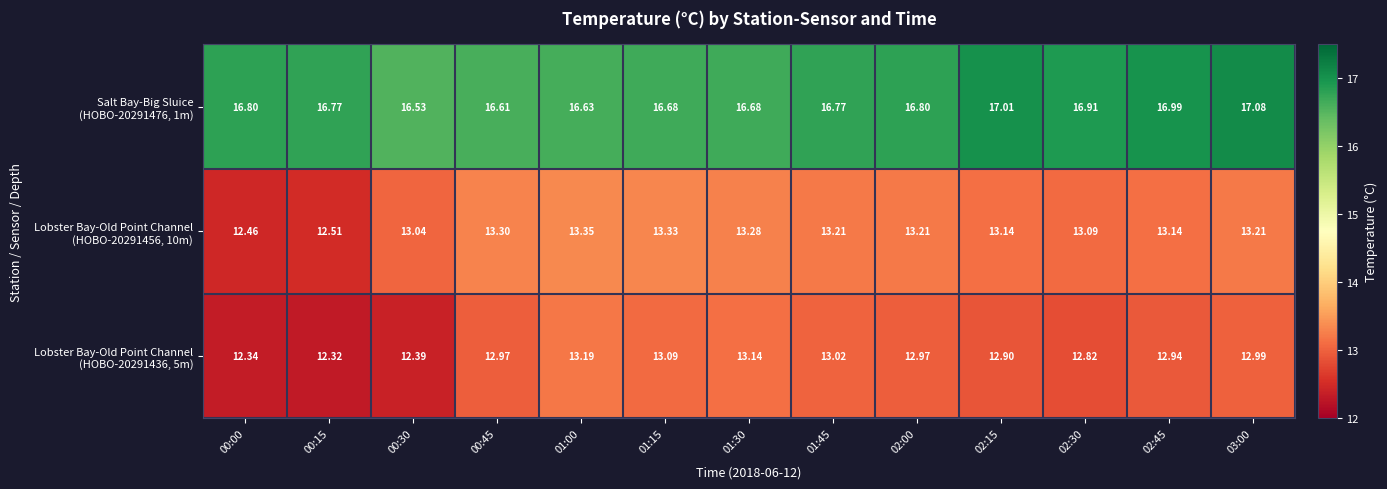

What is the minimum value shown in the chart?

12.3